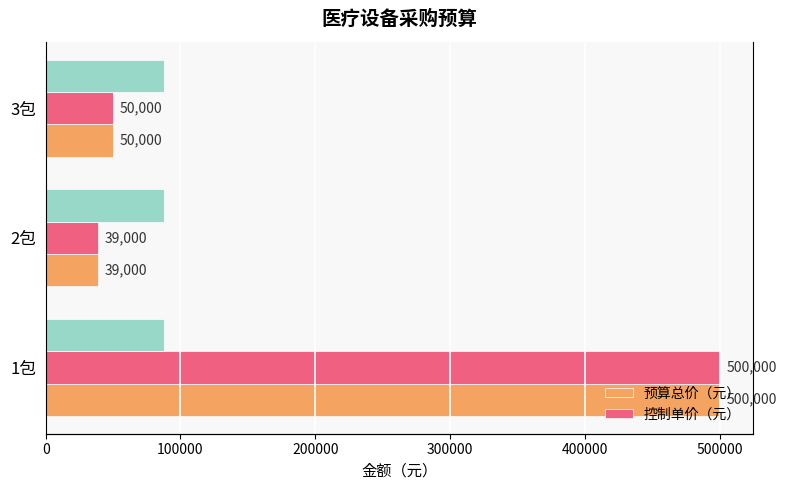

Is it true that 预算总价（元） equals 21083 at 2包?

False